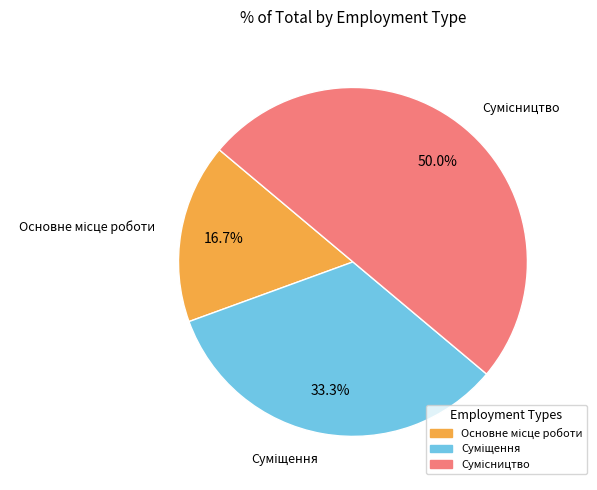

What percentage is the Основне місце роботи slice, to the nearest percent?

17%